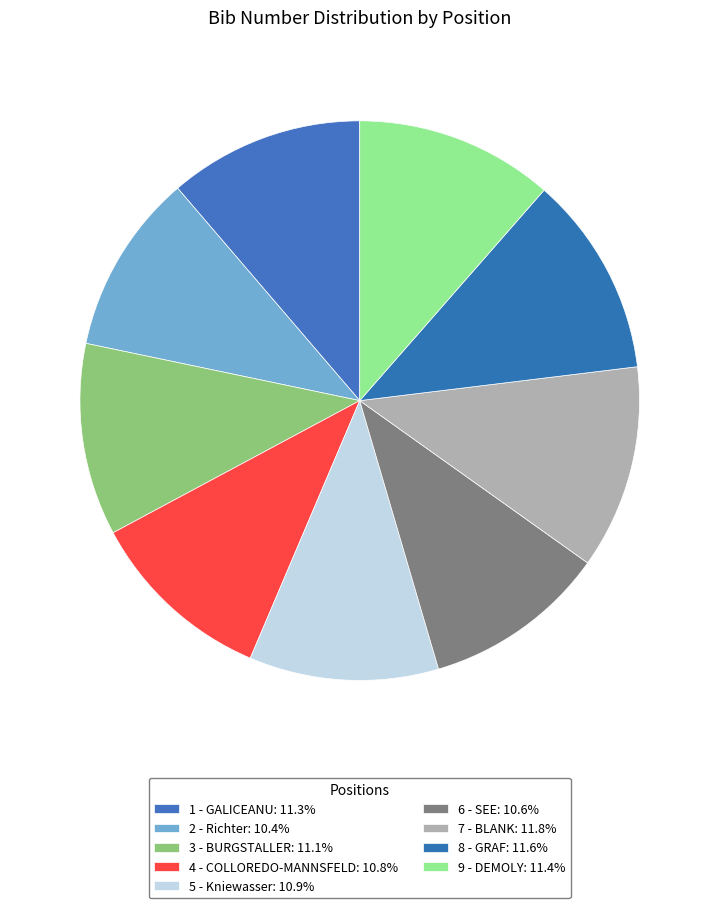

To the nearest percent, what percentage of the pie is 9 - DEMOLY?

11%